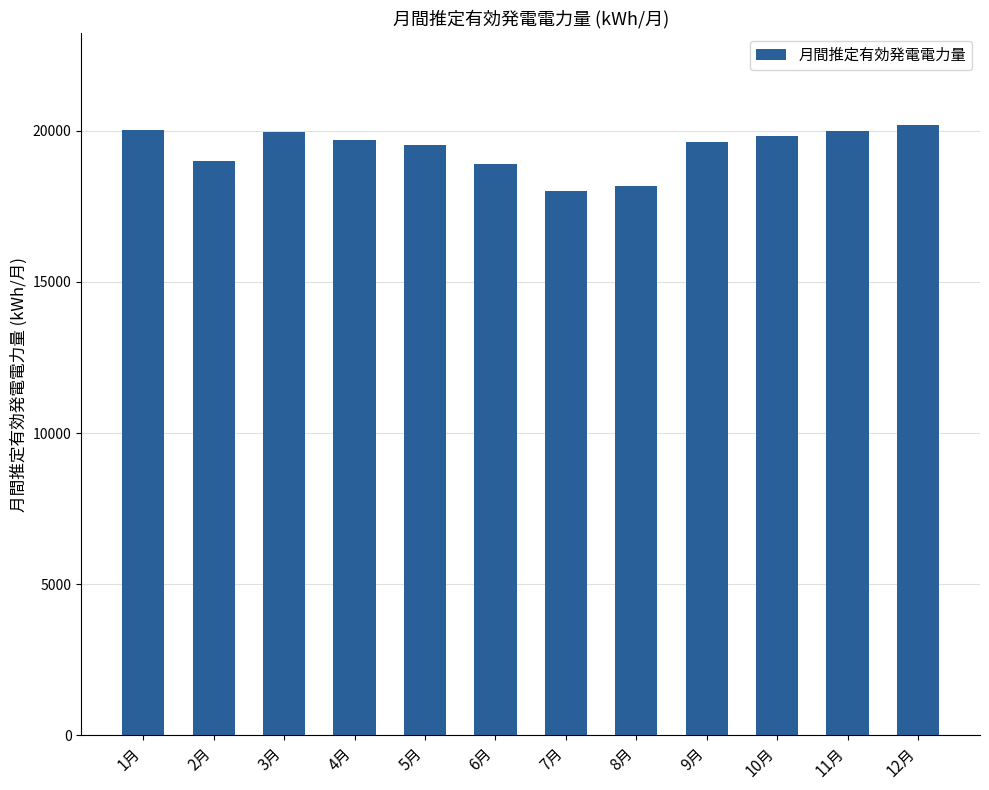

What is the value of the 3rd bar from the left?

19954.0